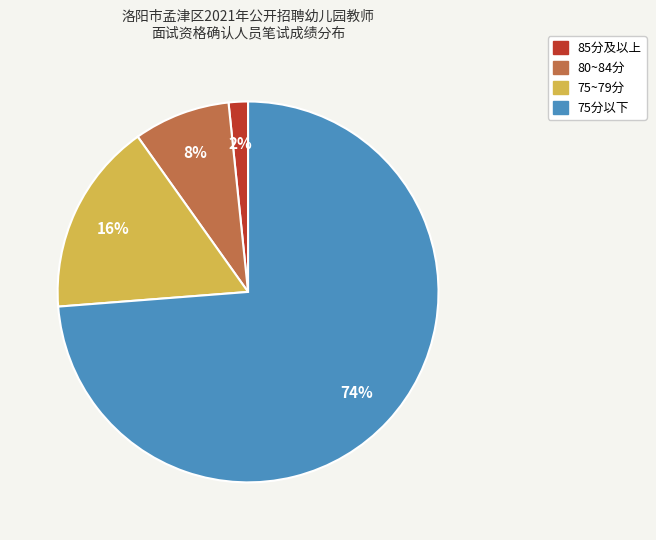

How many segments does this pie chart have?

4